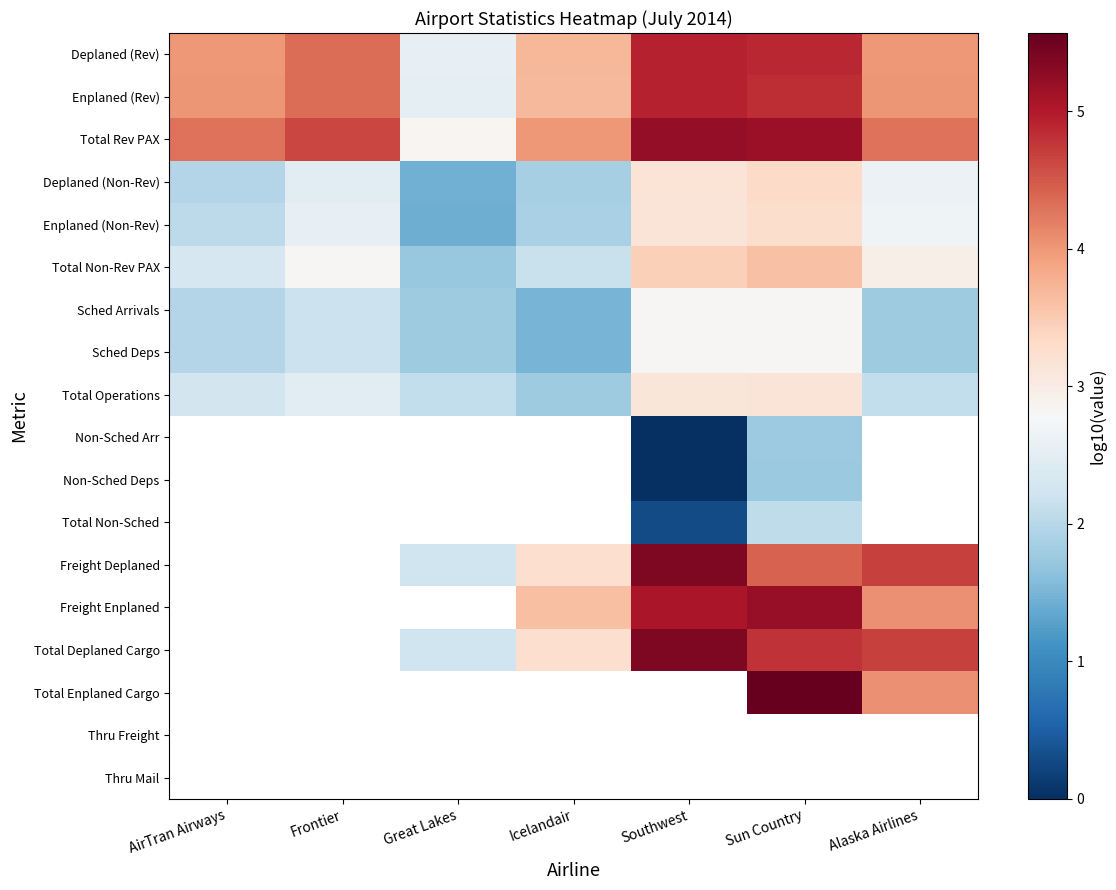

Rank the series at Great Lakes from highest to lowest value.

Total Rev PAX, Deplaned (Rev), Enplaned (Rev), Total Operations, Non-Sched Arr, Non-Sched Deps, Total Non-Sched, Freight Deplaned, Freight Enplaned, Total Deplaned Cargo, Total Enplaned Cargo, Thru Freight, Thru Mail, Sched Arrivals, Sched Deps, Total Non-Rev PAX, Deplaned (Non-Rev), Enplaned (Non-Rev)